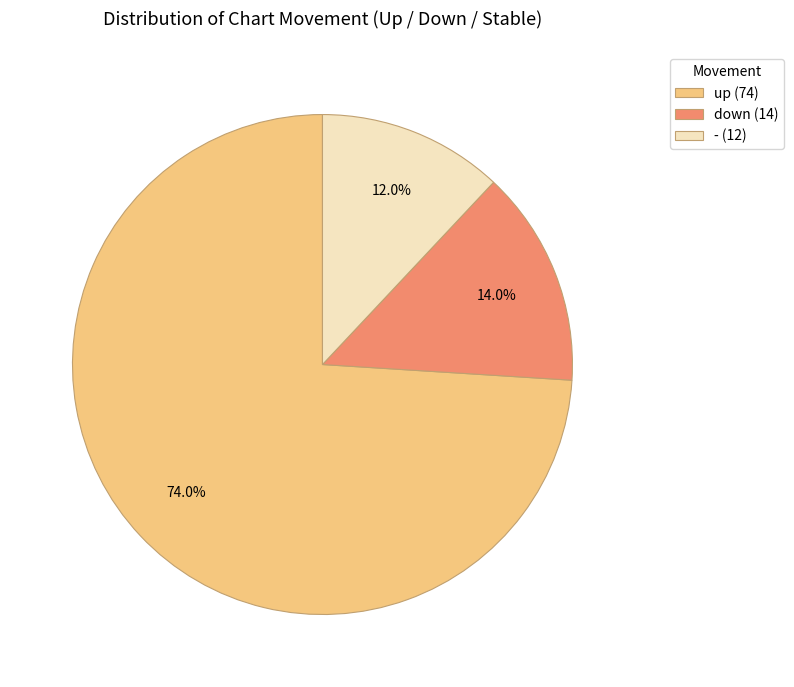

Which category accounts for the majority?

up